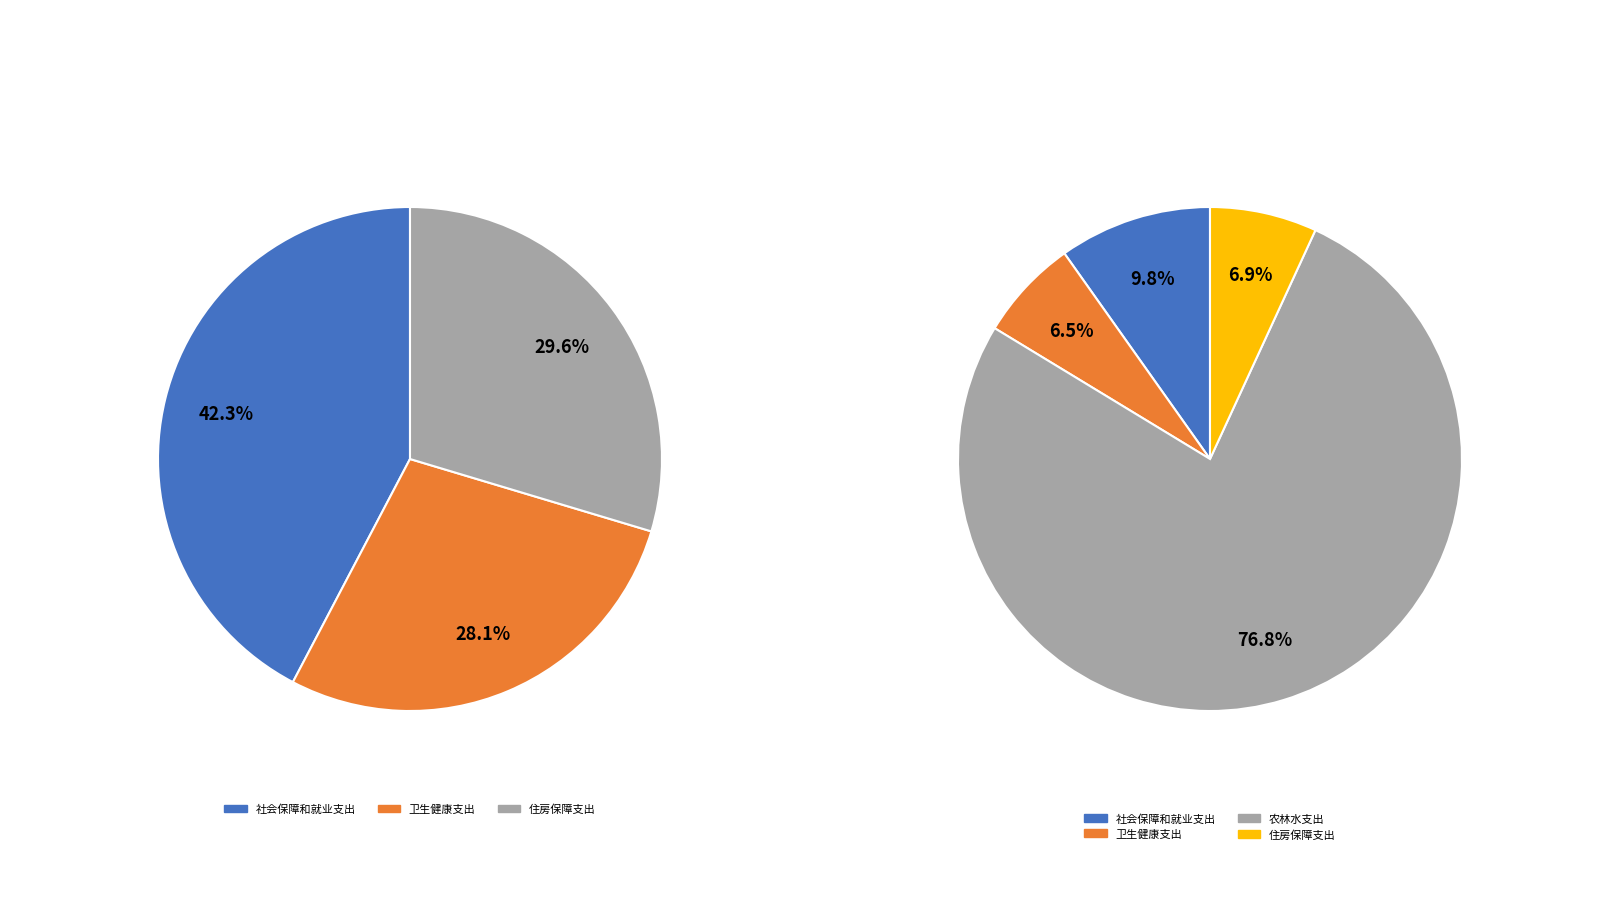

True or false: 农林水支出 accounts for 77% of the total.

True